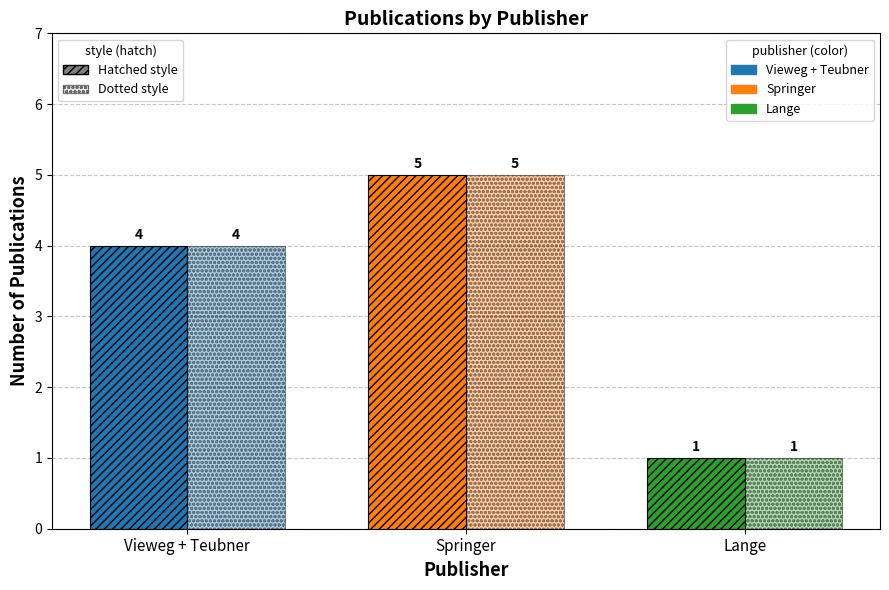

Count the number of data series in this chart.

2